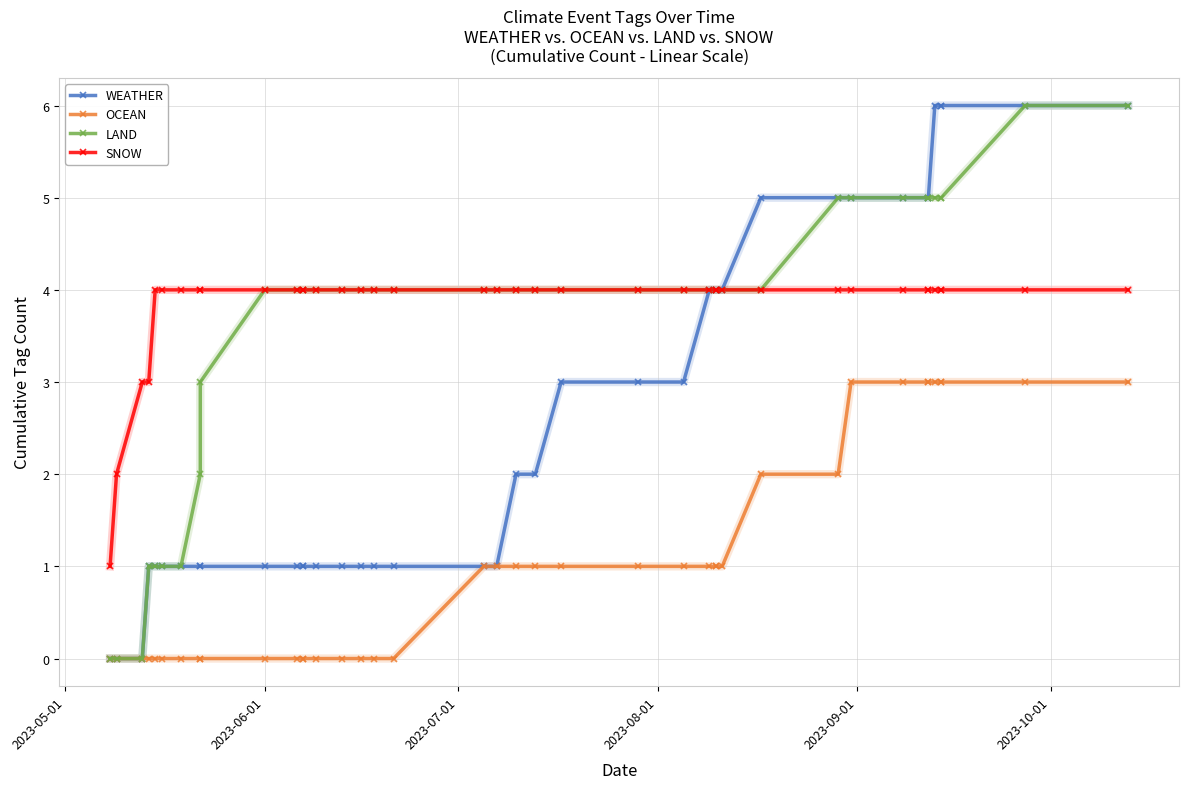

How many lines are shown in the chart?

4